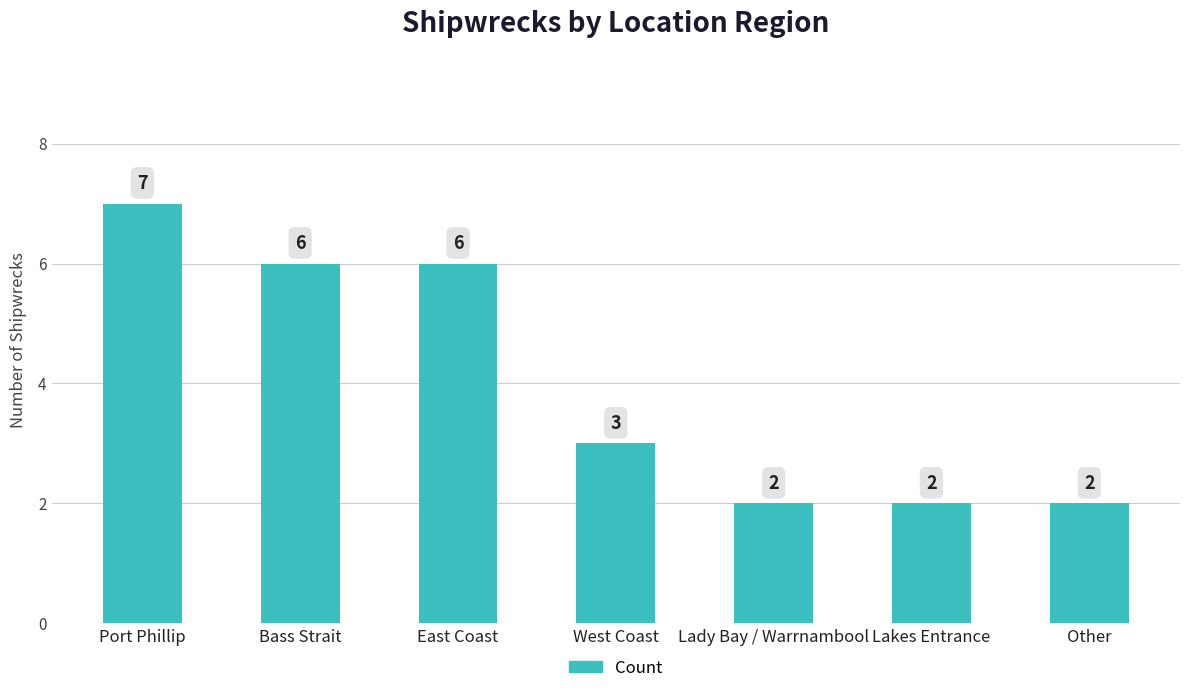

Approximately how many times larger is the value at Other compared to East Coast?

0.3